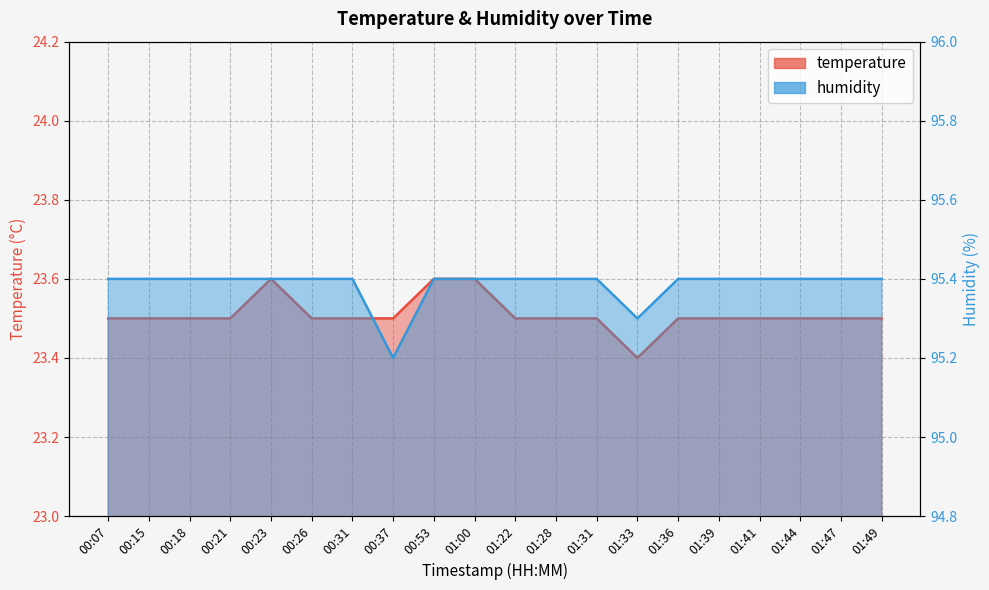

Rank the series by their maximum value, from lowest to highest.

temperature, humidity